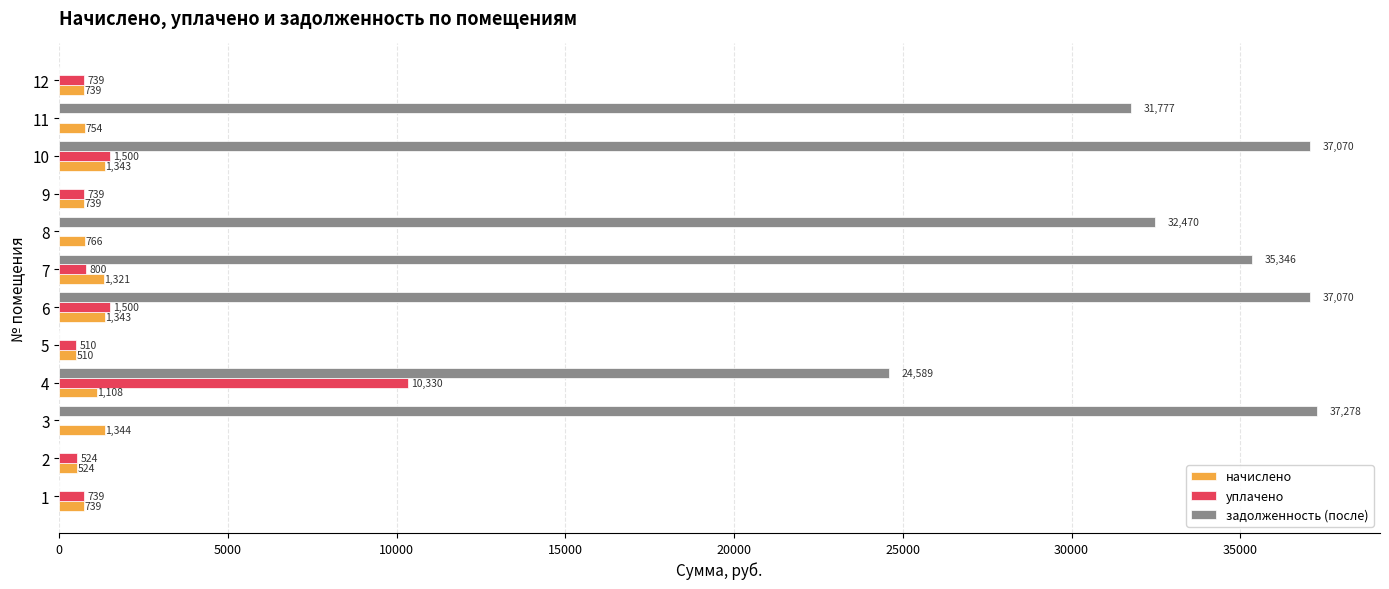

At which label is начислено closest to 927?

8